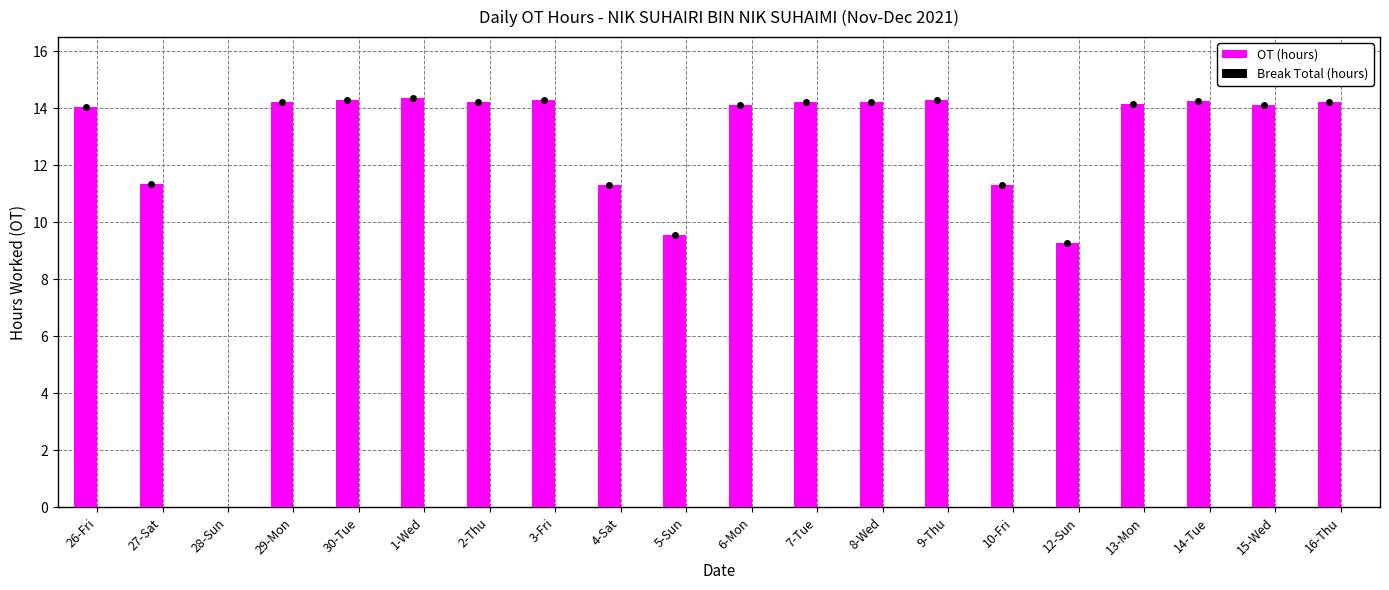

What is the ratio of the value at 5-Sun to the value at 13-Mon?

0.7